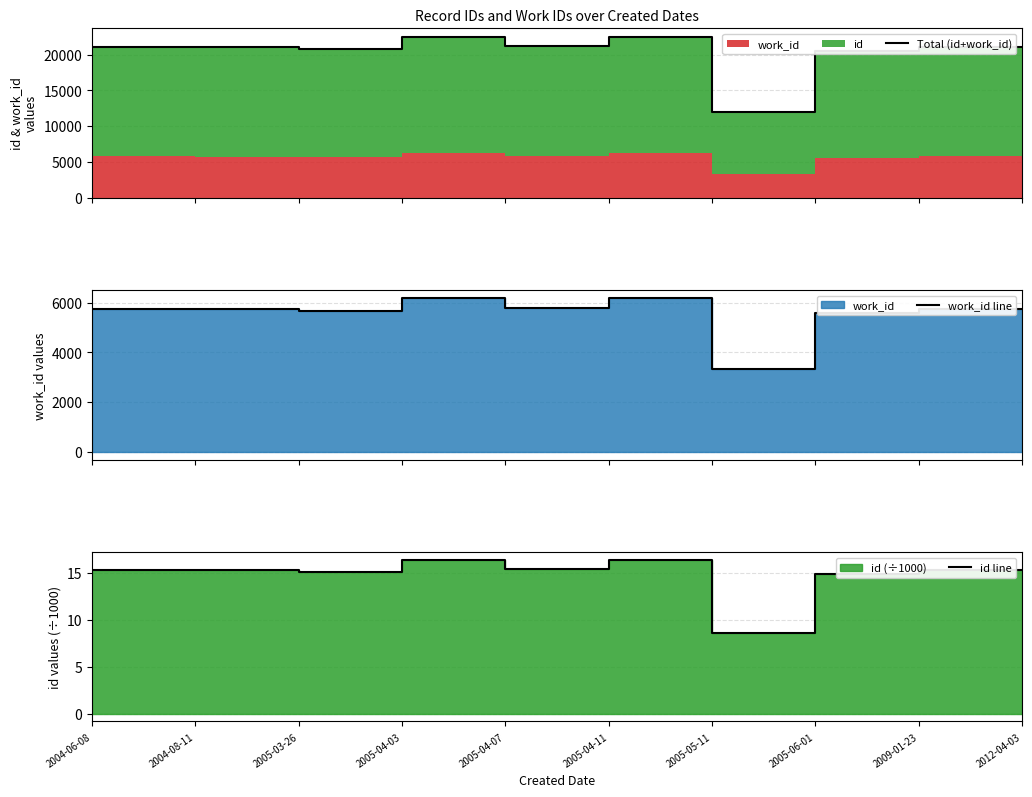

Where does the id line series first go above 15?

2004-06-08